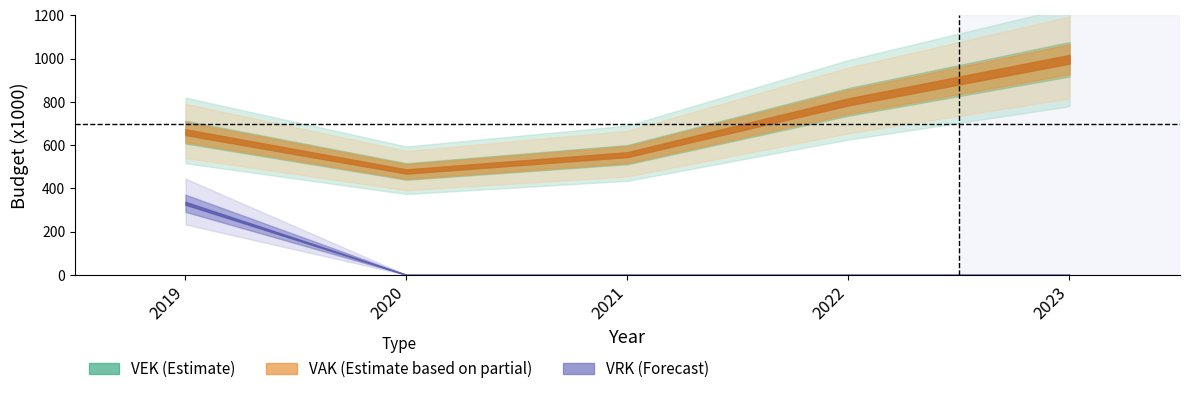

The VRK series shows 331 at 2019. True or false?

True